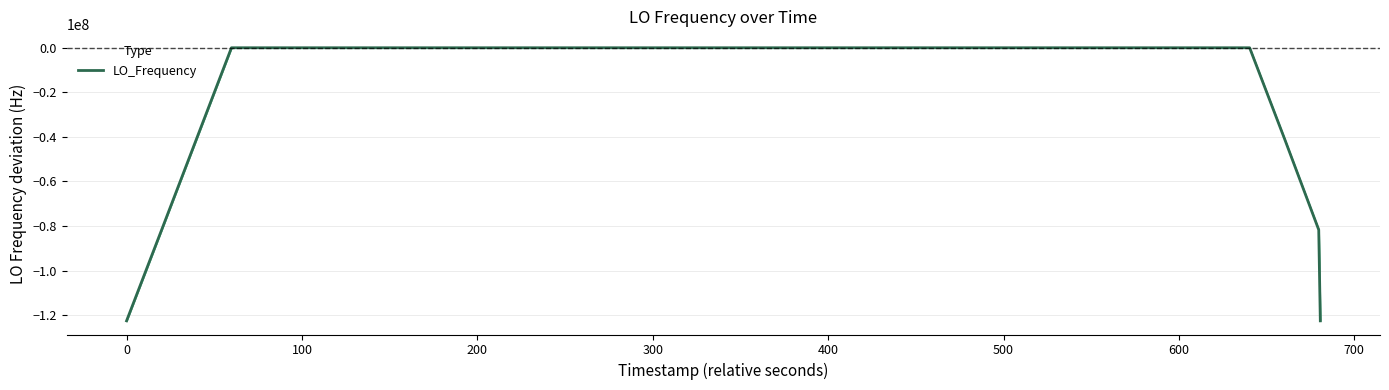

Is this an area chart (filled region under the line)?

No